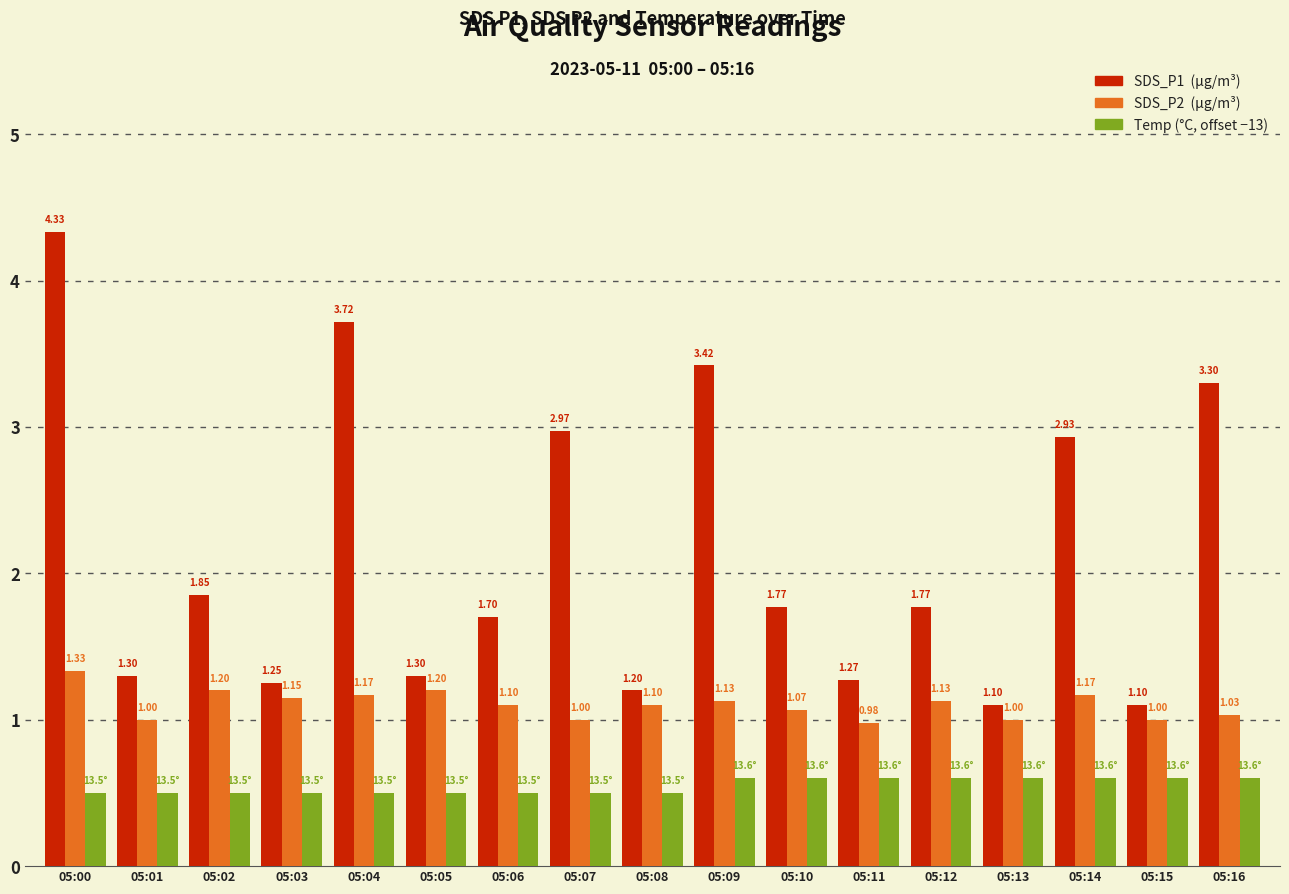

What is the difference between the highest and lowest values at 05:05?

0.8